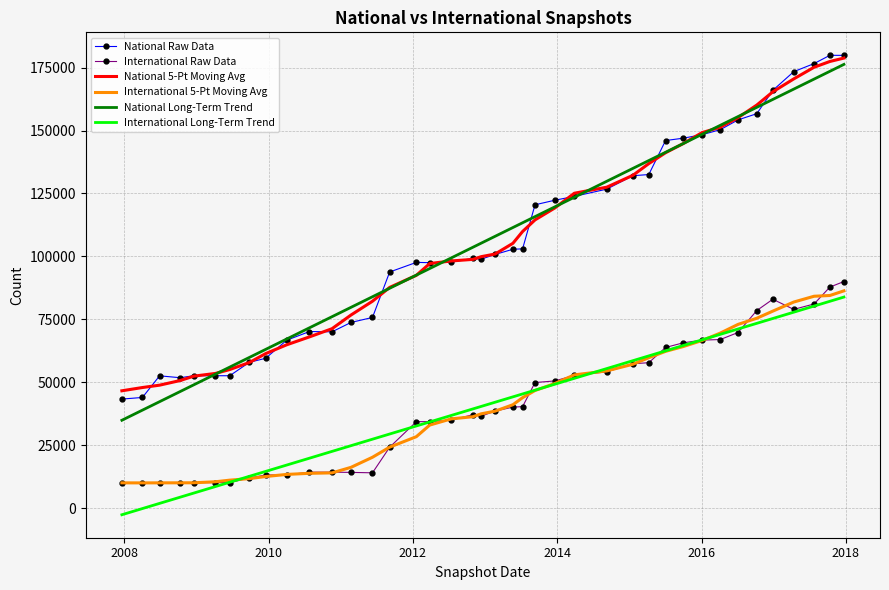

What is the highest value of the International Raw Data series?

90042.0